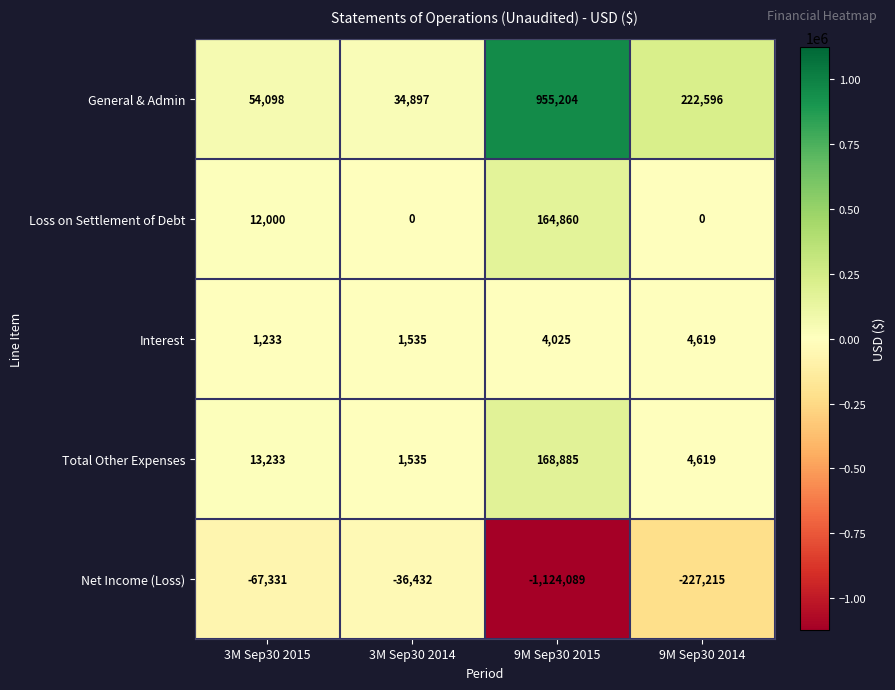

Which label corresponds to the largest value in the chart?

9M Sep30 2015